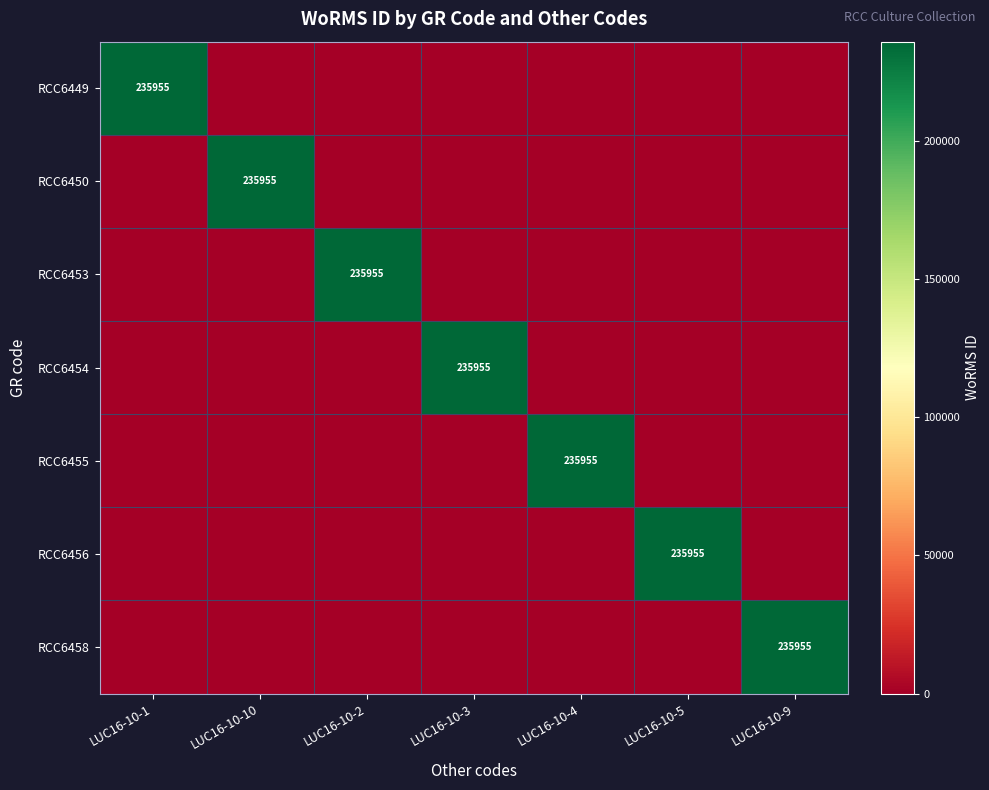

The RCC6450 series shows 370007 at LUC16-10-10. True or false?

False